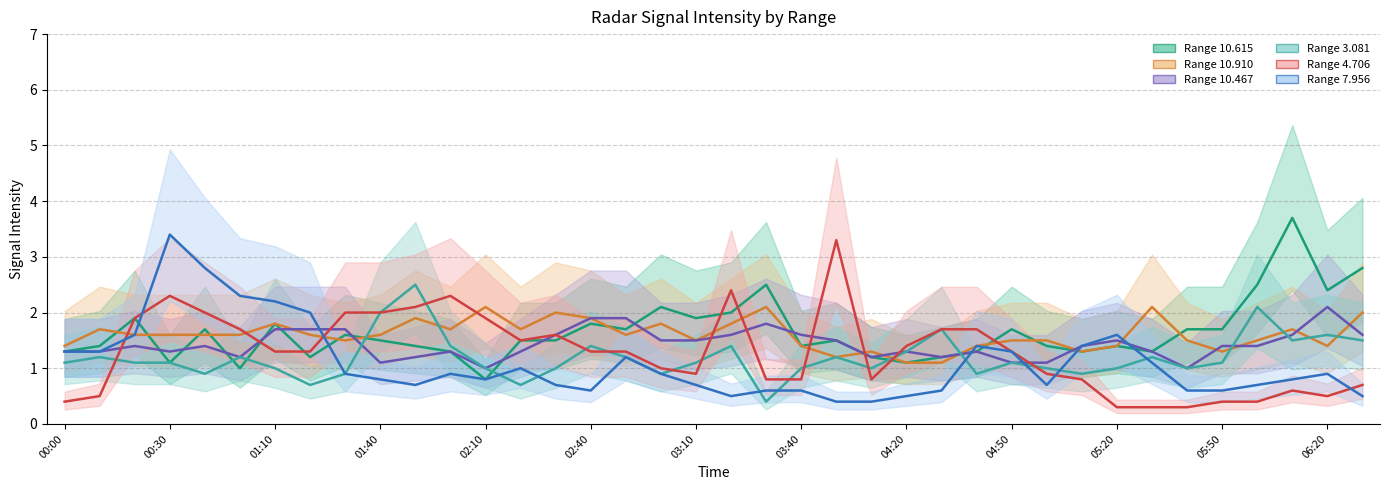

Which series has the largest total across all categories?

Range 10.615